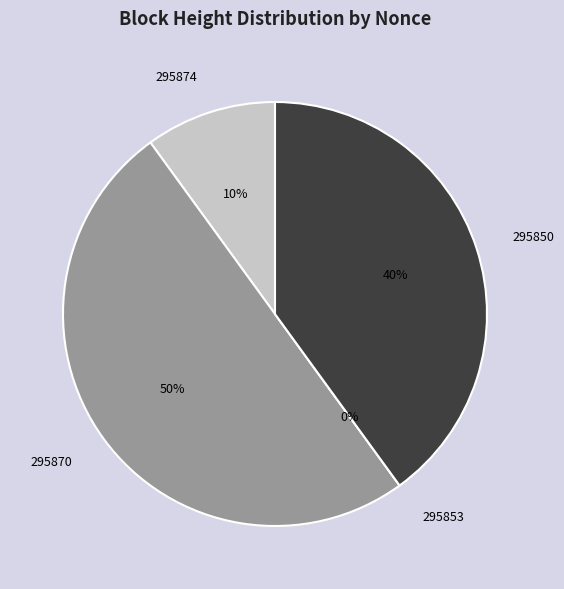

What percentage do 295874 and 295870 together represent?

60.0%